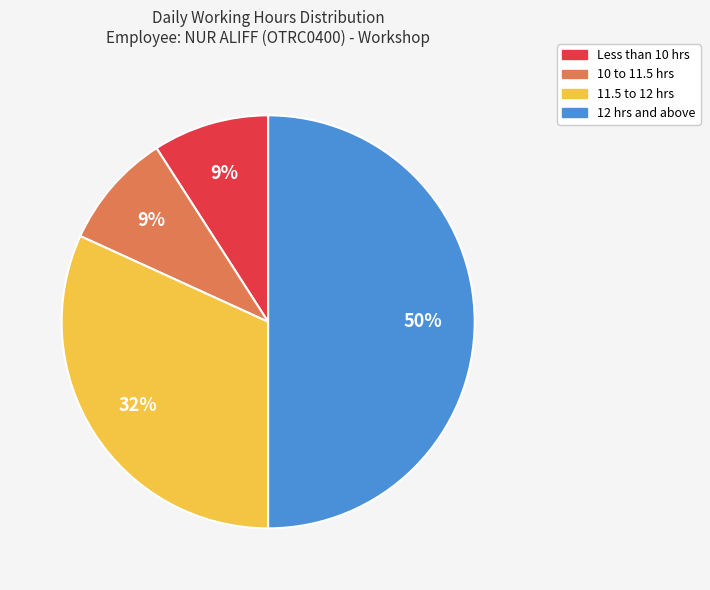

To the nearest percent, what is the difference between the largest and smallest slice percentages?

41%